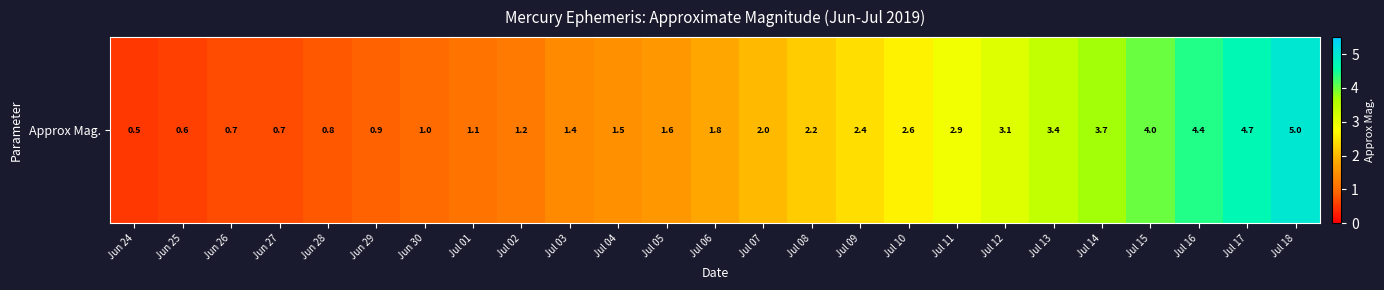

Is it true that the value at Jun 25 is 0.9?

False